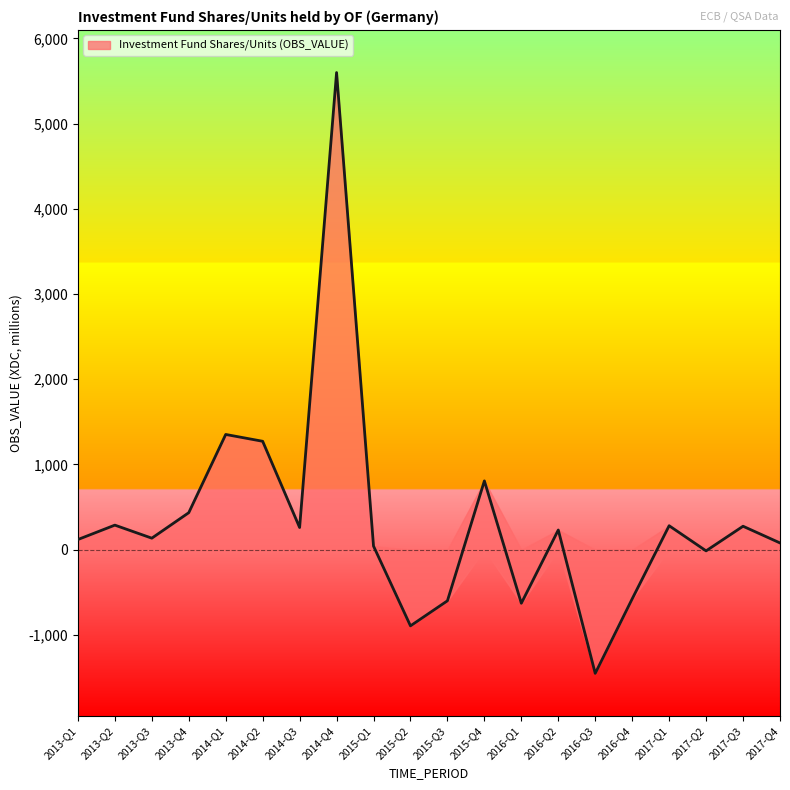

Rank the categories by value from lowest to highest.

2016-Q3, 2015-Q2, 2016-Q1, 2015-Q3, 2016-Q4, 2017-Q2, 2015-Q1, 2017-Q4, 2013-Q1, 2013-Q3, 2016-Q2, 2014-Q3, 2017-Q3, 2017-Q1, 2013-Q2, 2013-Q4, 2015-Q4, 2014-Q2, 2014-Q1, 2014-Q4